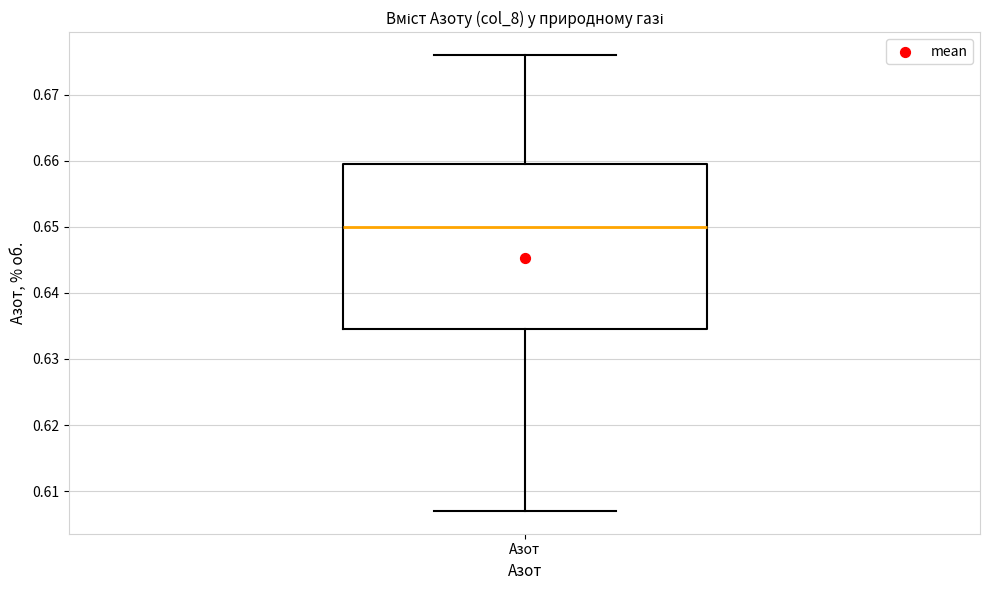

Where does the lower whisker of the box for Азот end on the y-axis? The values are not printed on the chart, so give them approximately, as read against the axis.

0.607